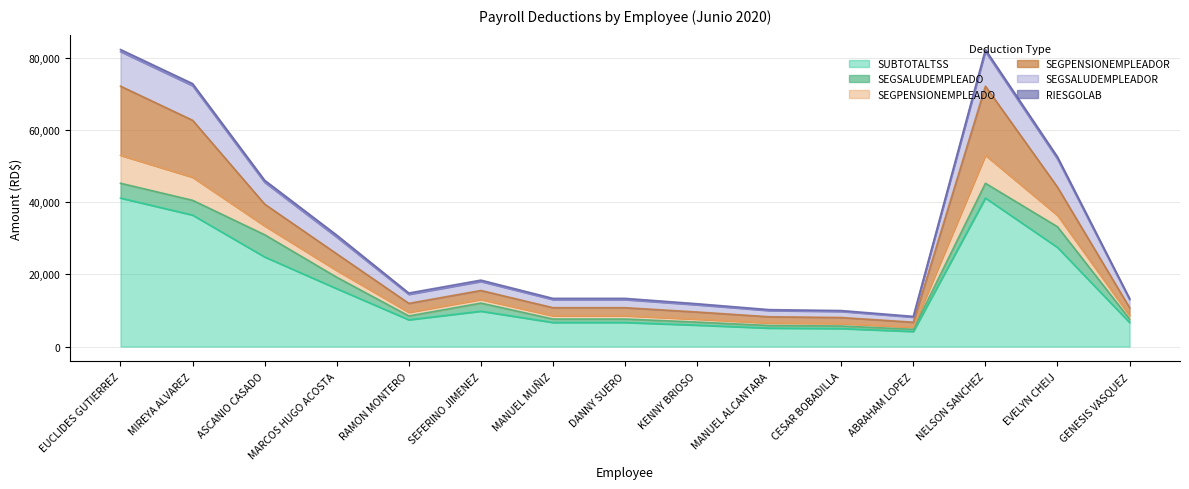

What is the difference between the maximum and minimum values in the SEGPENSIONEMPLEADOR series?

17743.3